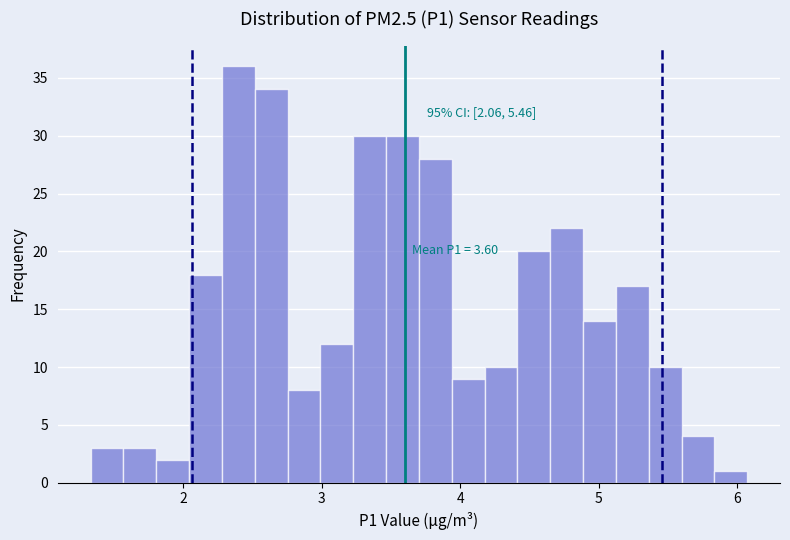

Read against the x-axis, roughly where is the centre of the tallest bar?

2.4